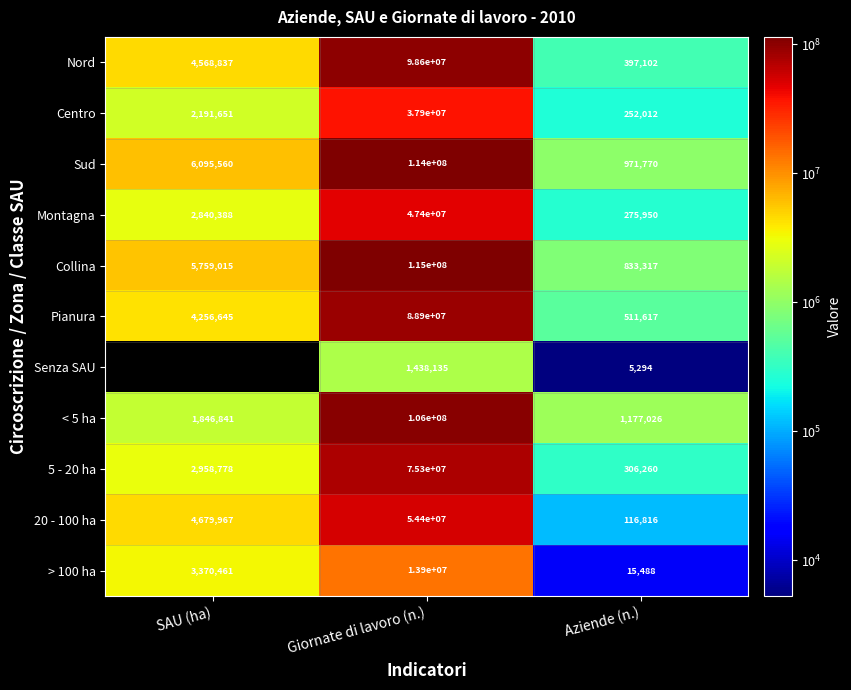

The Collina series shows 170167377 at Giornate di lavoro (n.). True or false?

False